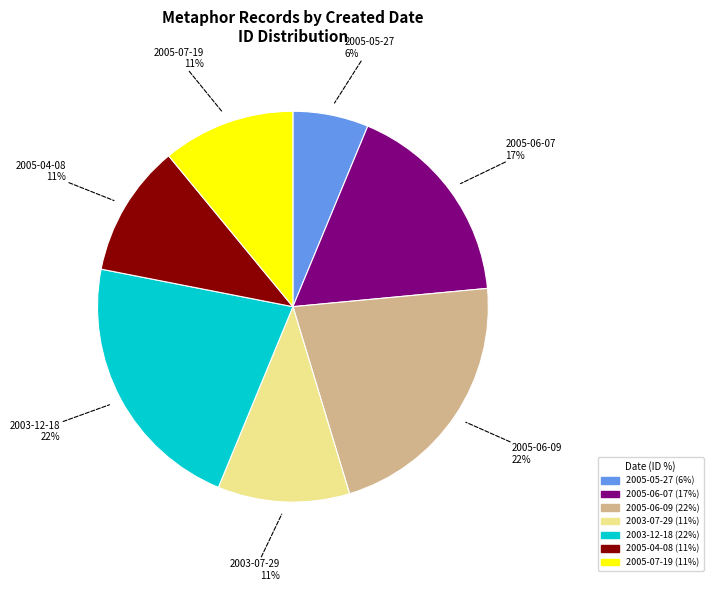

To the nearest percent, what is the average slice percentage?

14%